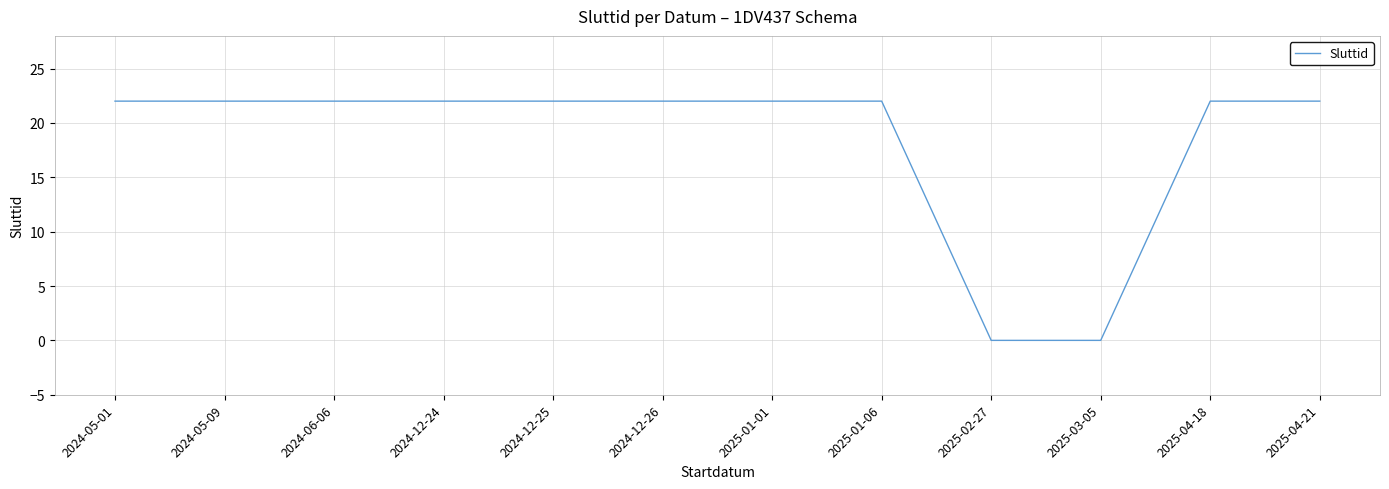

Does the chart display data point markers on the line(s)?

No